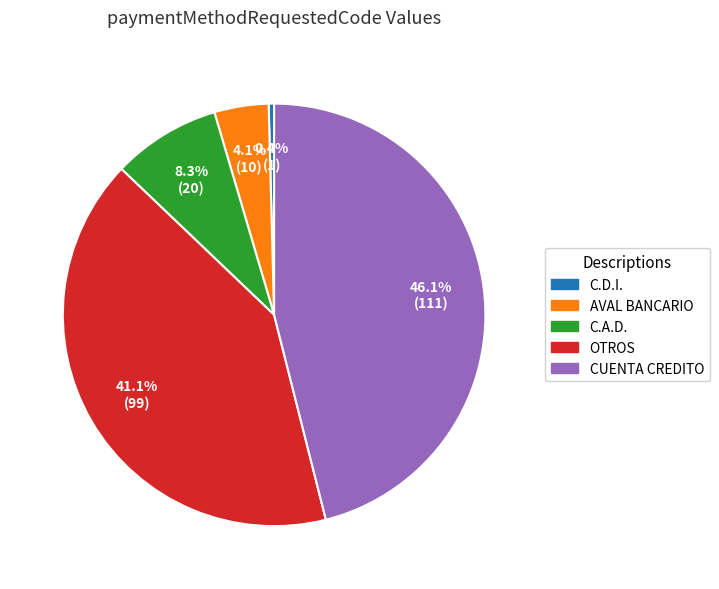

To the nearest percent, what is the difference between the largest and smallest slice percentages?

46%